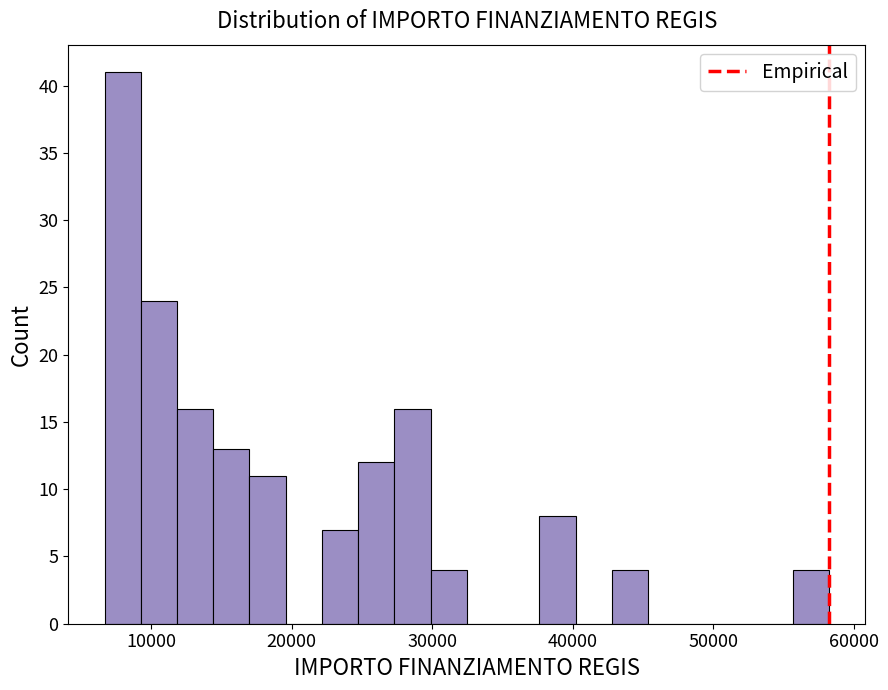

Read against the x-axis, roughly where is the centre of the tallest bar?

8000